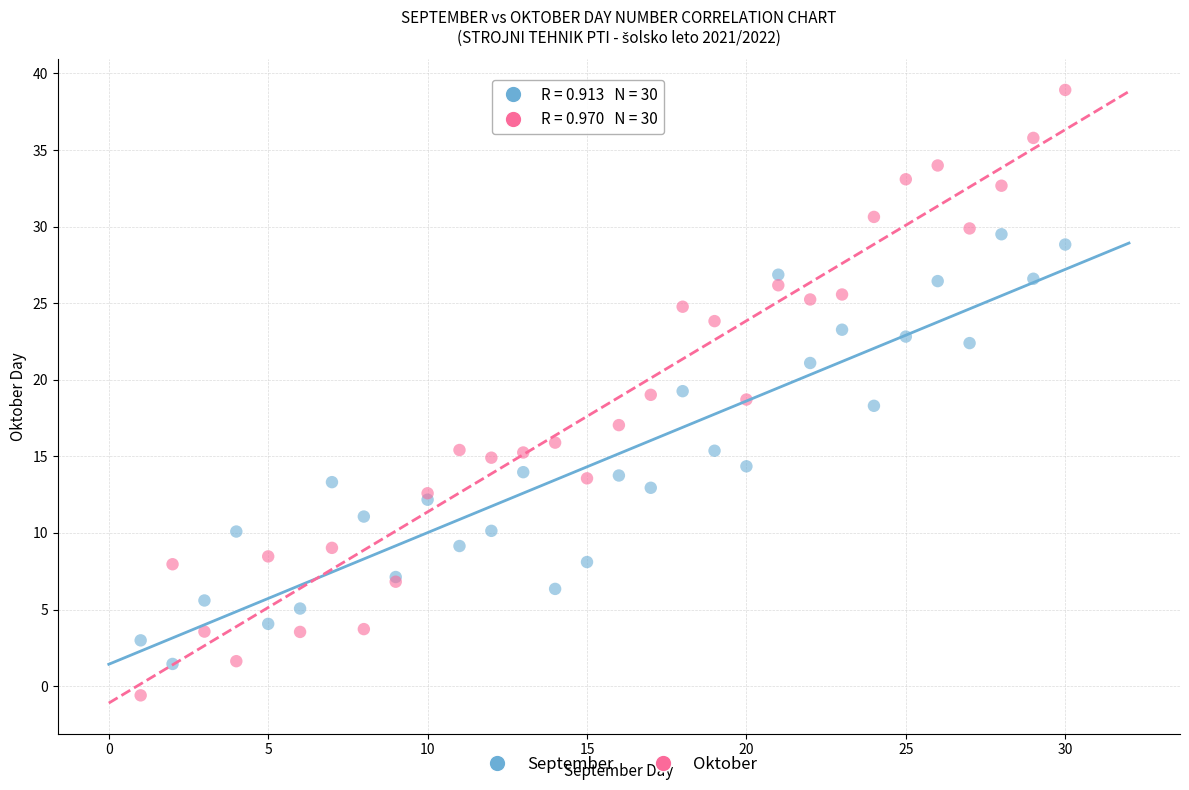

Which series contains the lowest Y value?

Oktober